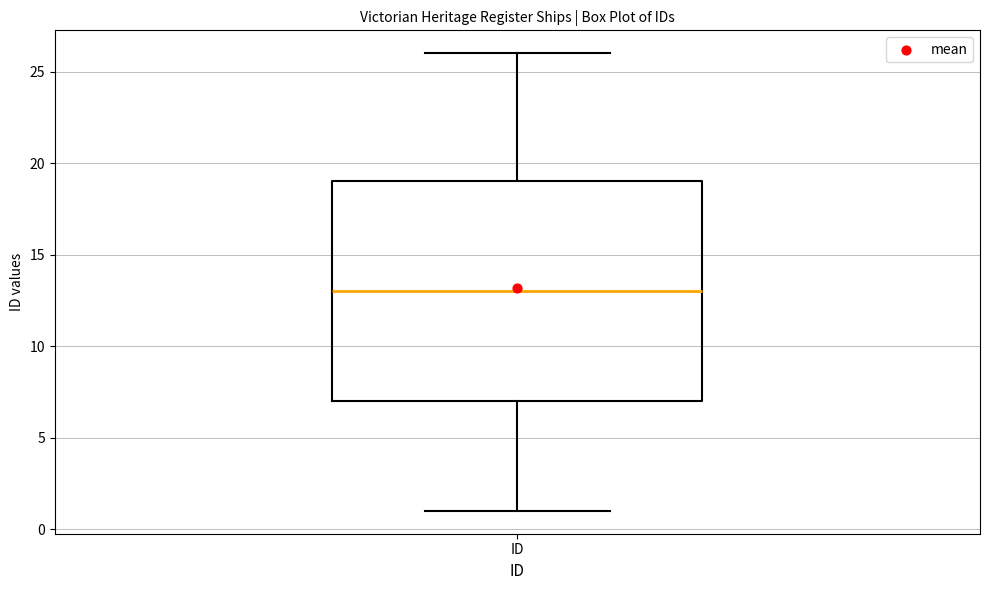

Transcribe this box plot: give where the median line is, the range the box spans, and where the two whiskers end, as read against the y-axis. The values are not printed on the chart, so give them approximately, as read against the axis.

median 13, box 7 to 19, whiskers 1 to 26